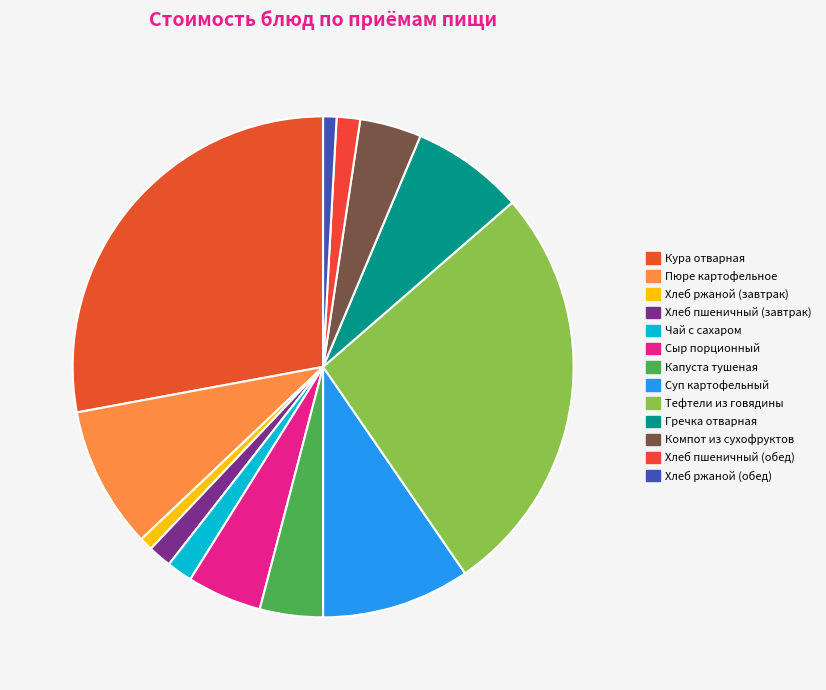

To the nearest percent, what is the average slice percentage?

8%